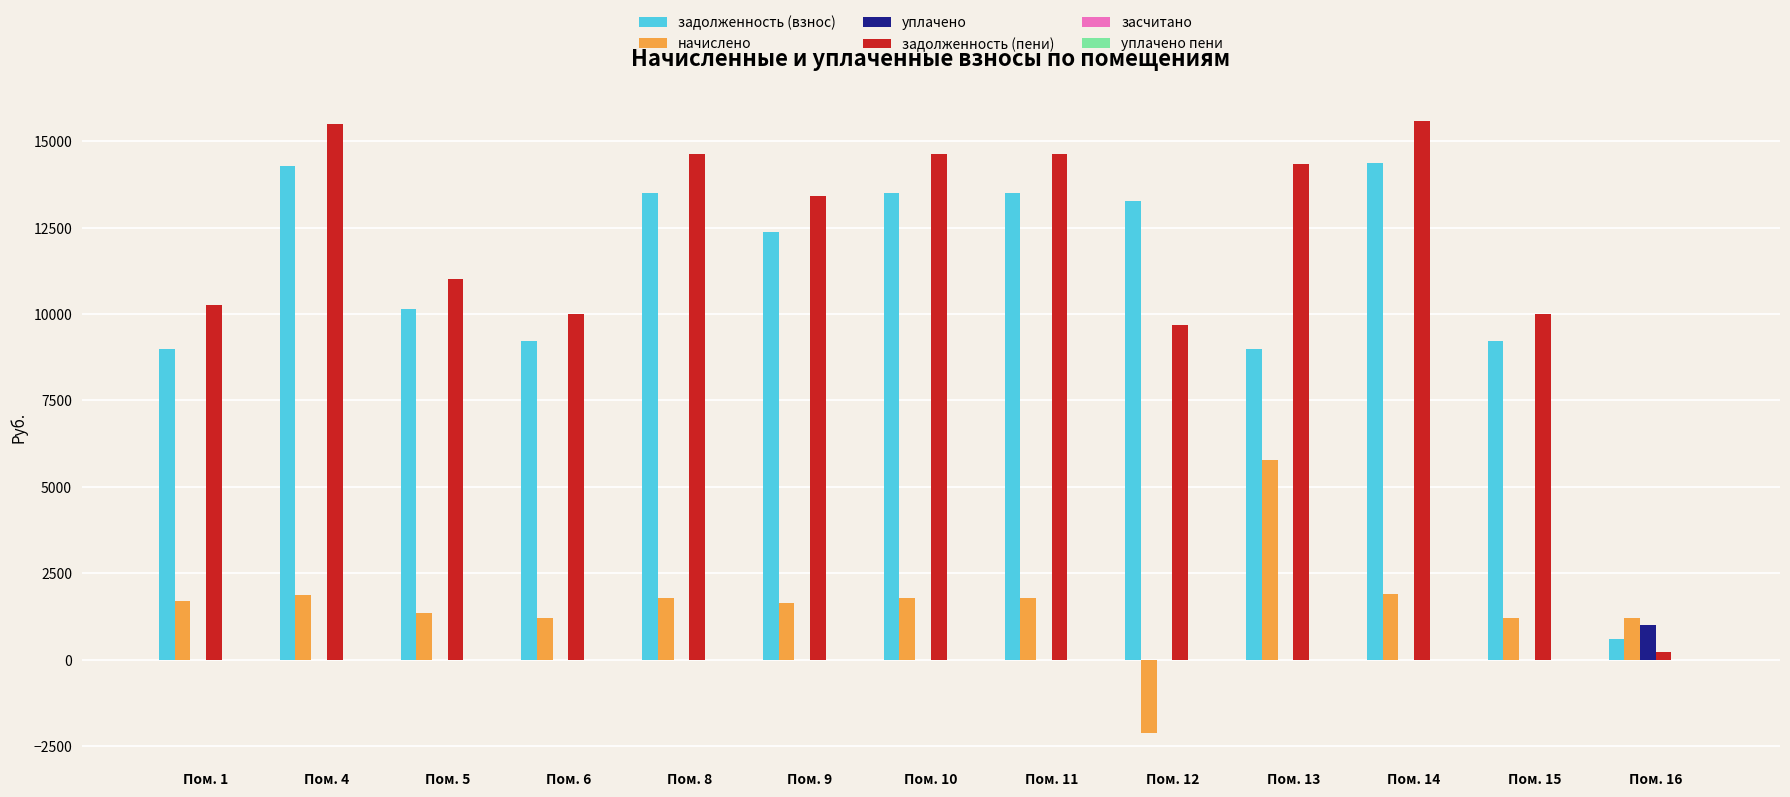

Does the chart contain stacked bars?

No